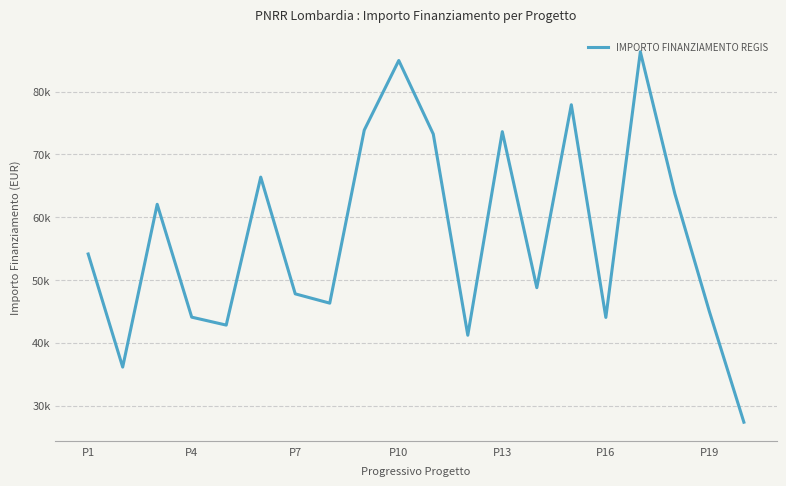

Is this an area chart (filled region under the line)?

No